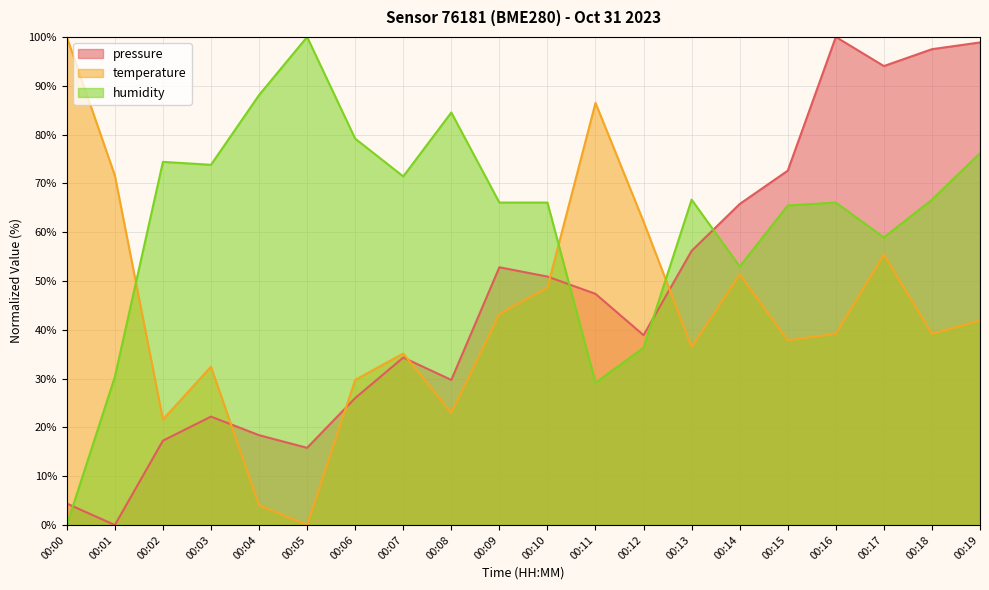

How many lines are shown in the chart?

3